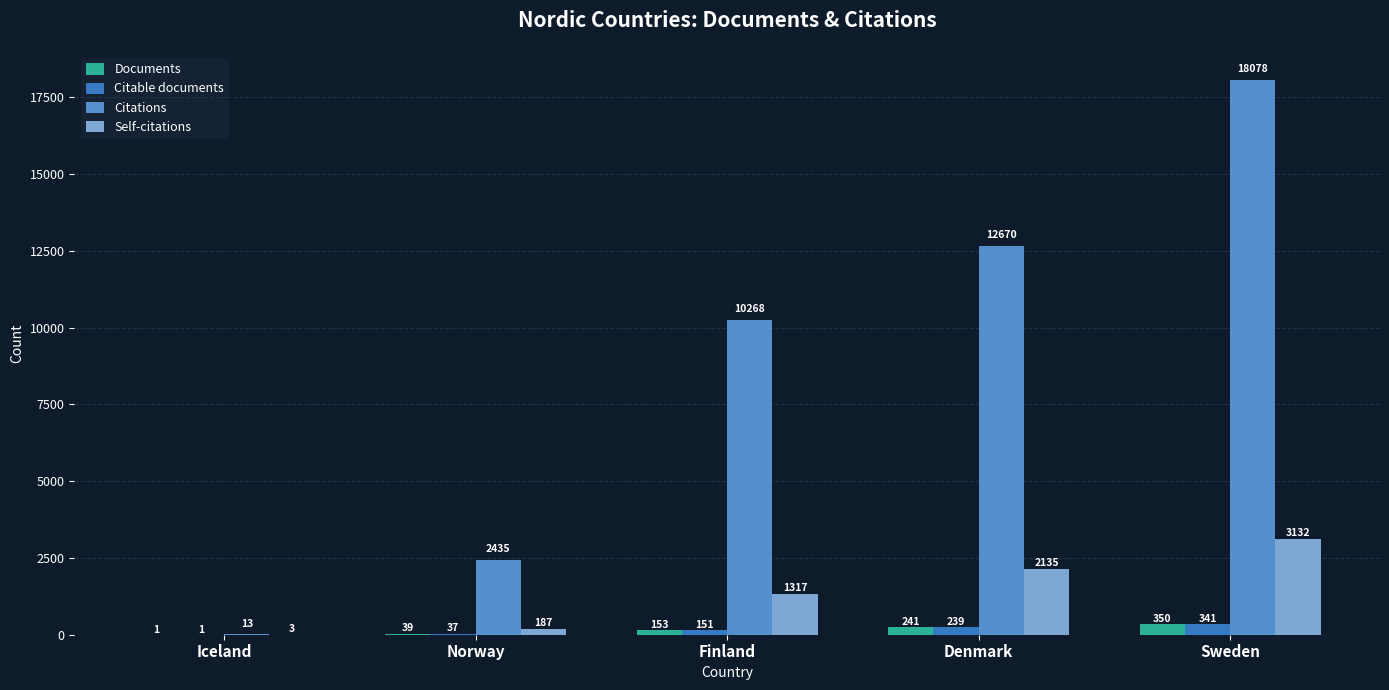

What is the average value of the Citations series?

8693